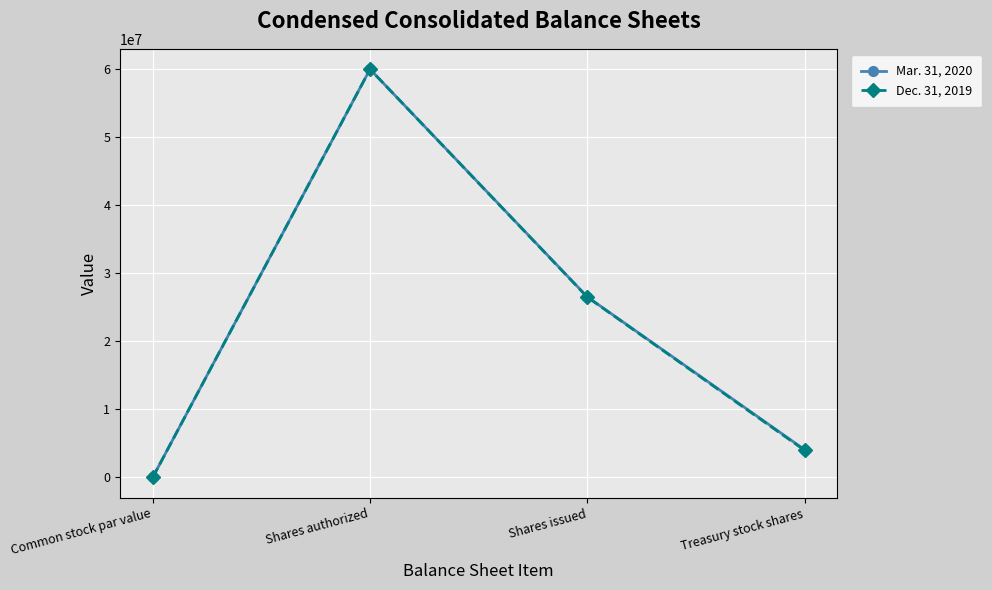

Between Shares issued and Treasury stock shares, which series saw the biggest shift?

Dec. 31, 2019